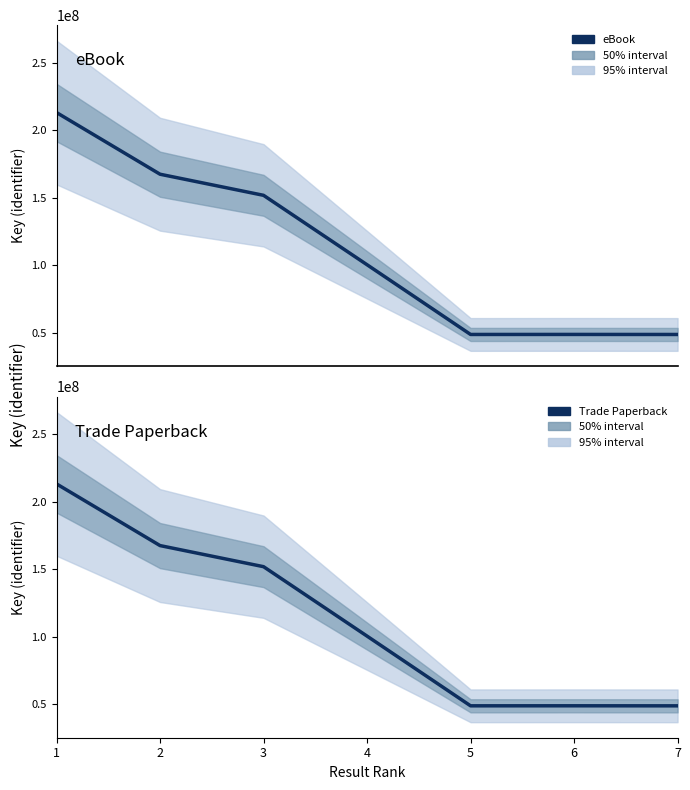

What value does the eBook series have at 3?

151808908